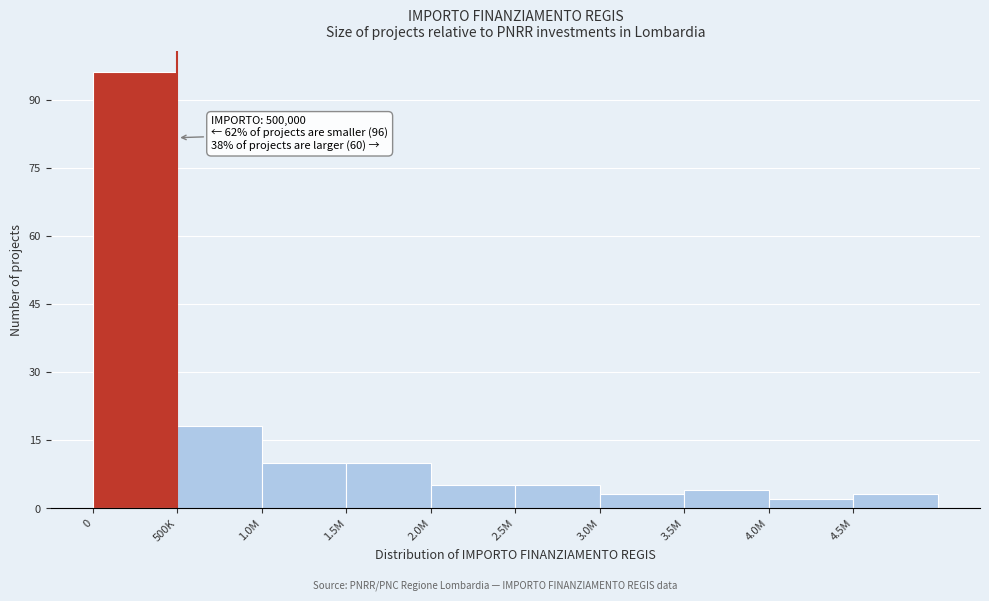

Reading left to right, what are all the values shown in this chart?

0=96	500K=18	1.0M=10	1.5M=10	2.0M=5	2.5M=5	3.0M=3	3.5M=4	4.0M=2	4.5M=3